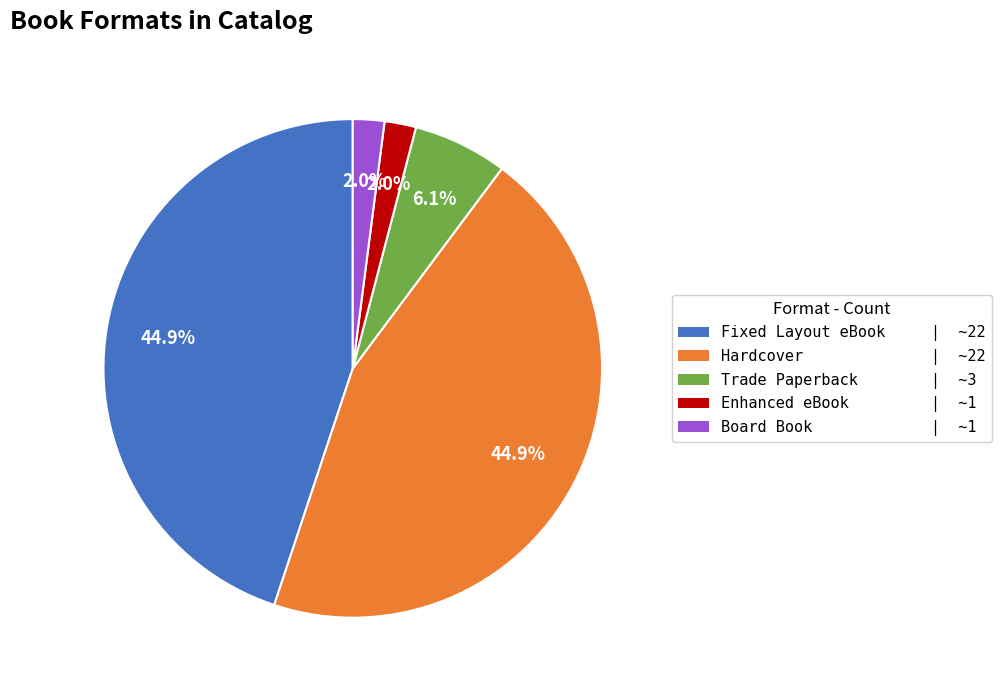

Does Fixed Layout eBook account for over 50% of the chart?

No